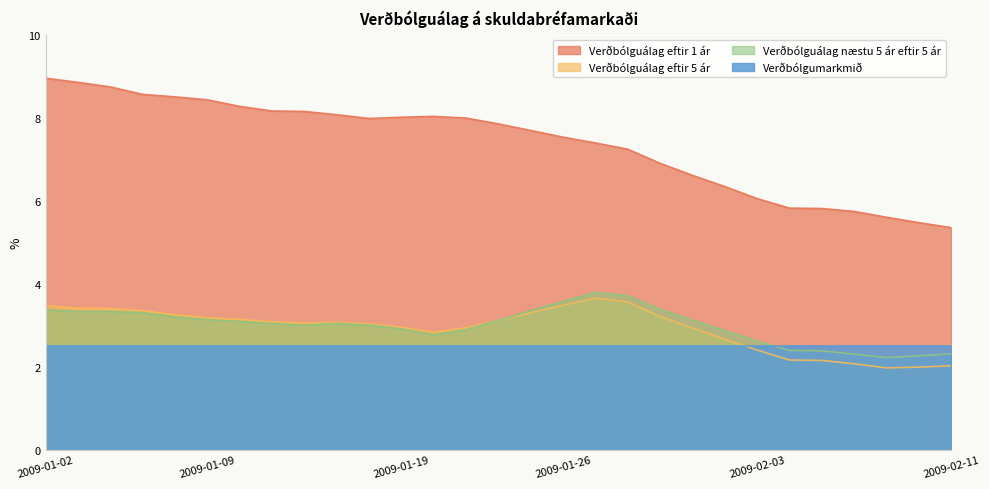

At which label does Verðbólguálag eftir 5 ár first exceed 3?

2009-01-02